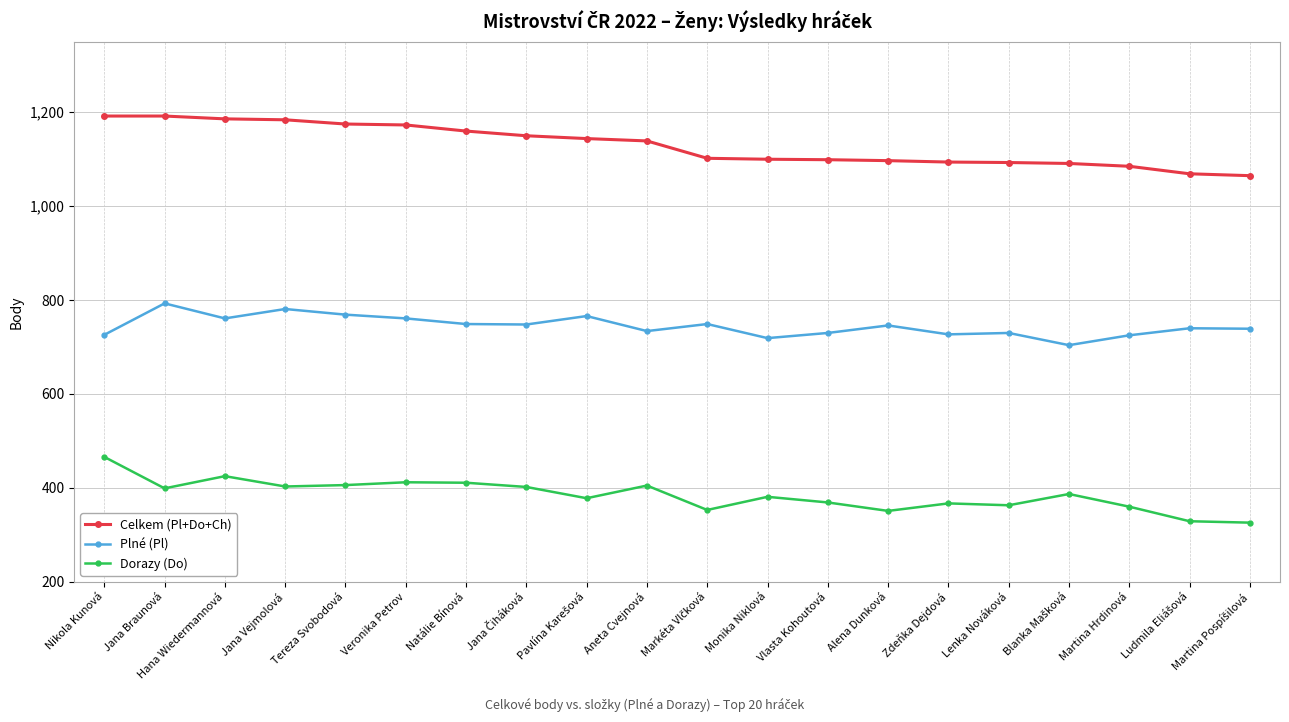

True or false: Celkem (Pl+Do+Ch) and Dorazy (Do) cross at least once.

False